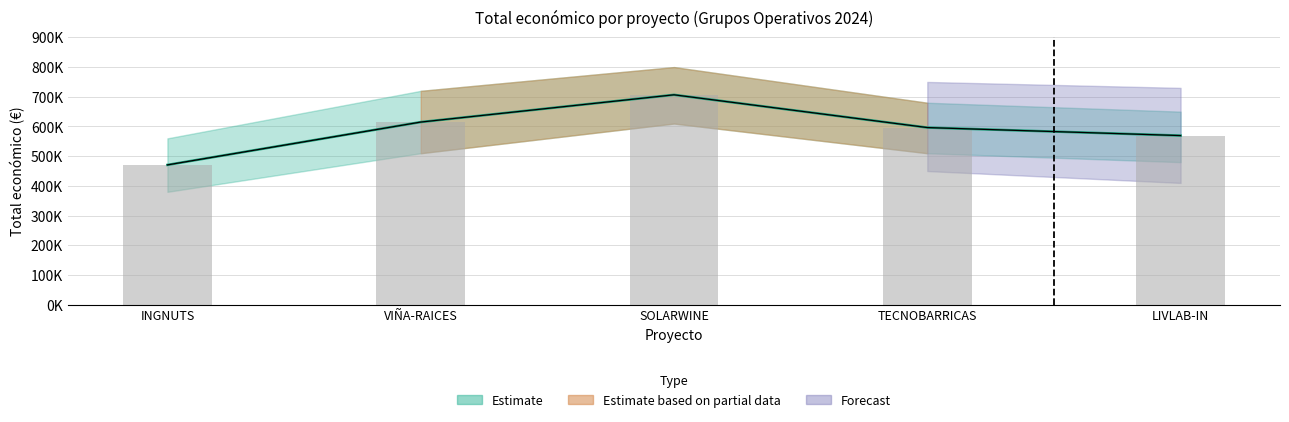

Which category has the lowest value across all series?

INGNUTS